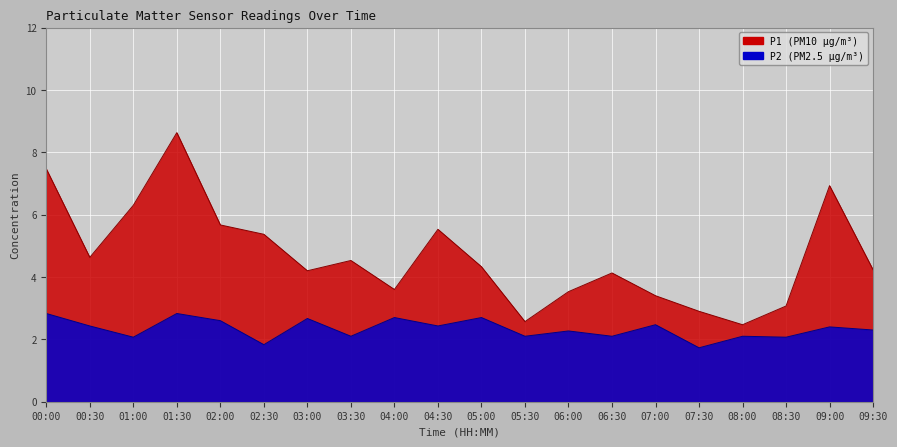

Is the value of P2 at 03:30 greater than the value of P1 at 08:00?

No